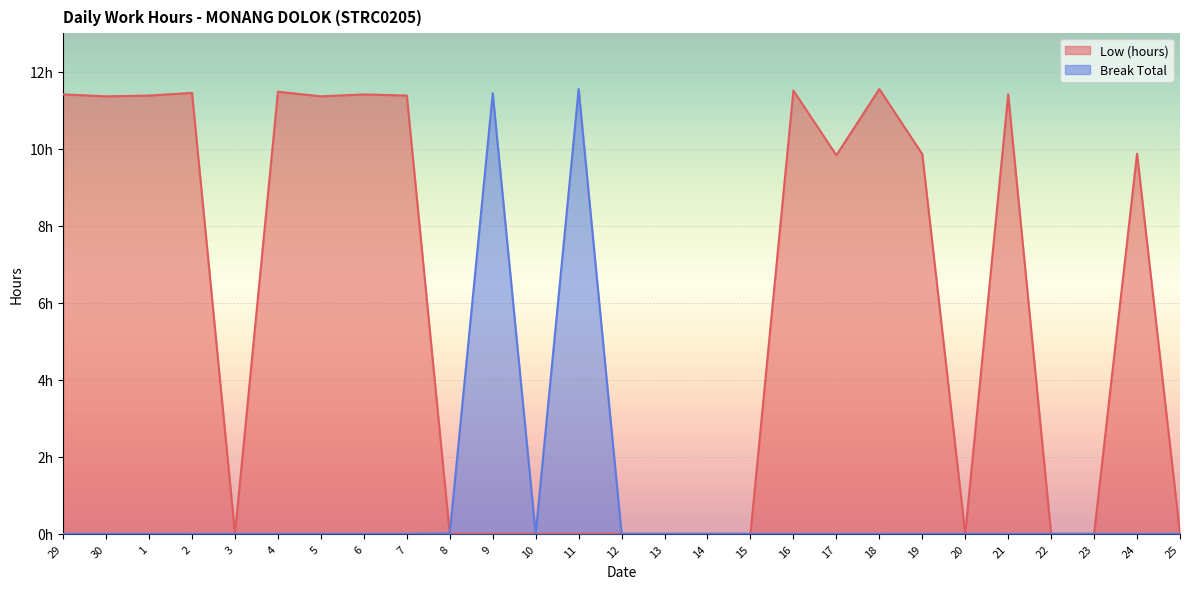

What is the total value across all series at 30?

11.4